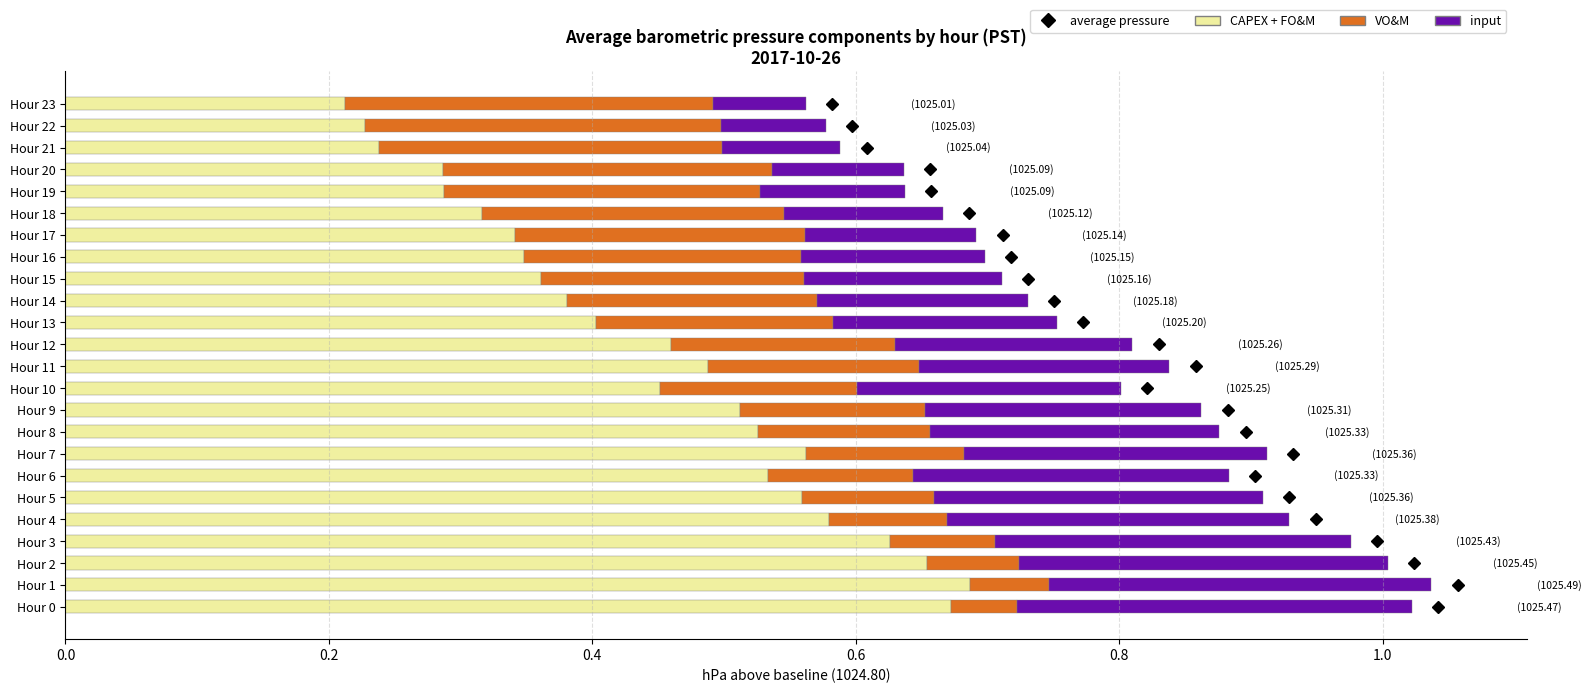

Is it true that CAPEX + FO&M equals 0.7 at Hour 13?

False